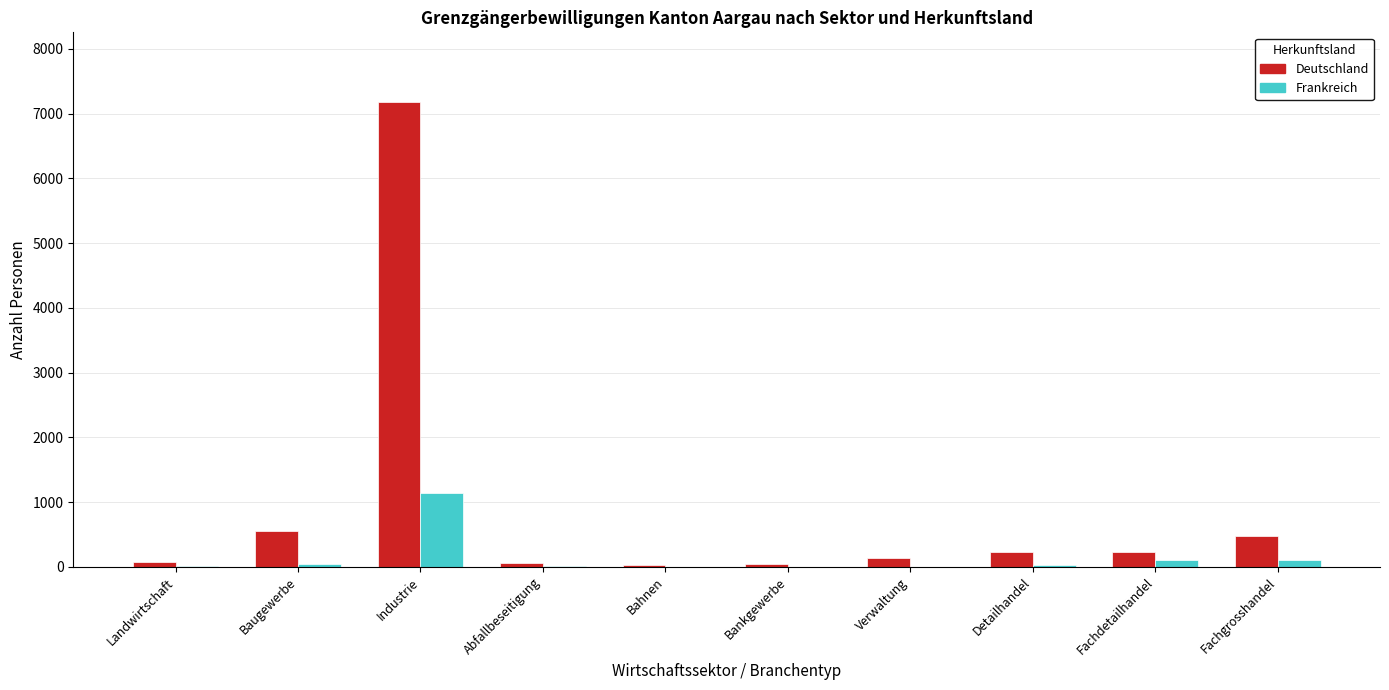

At which label does Deutschland reach its peak?

Industrie